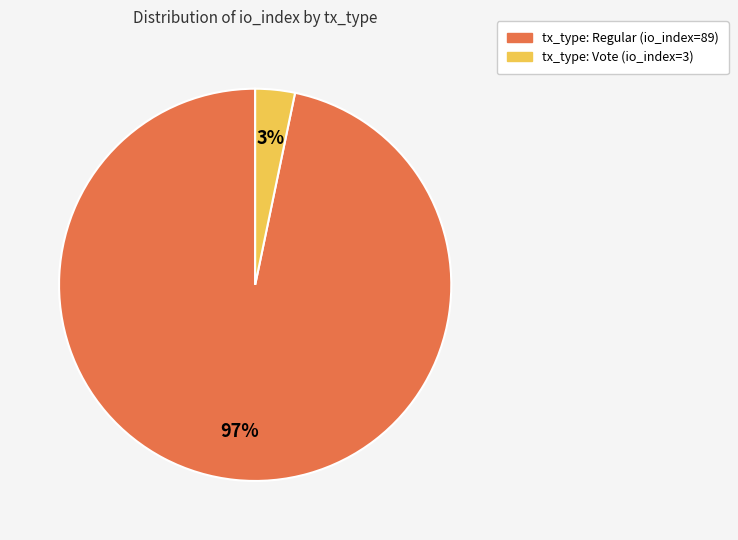

Count the number of slices in the pie.

2